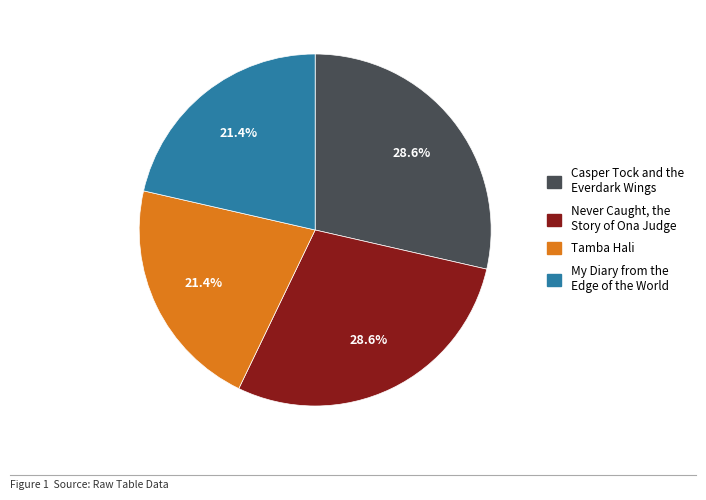

What percentage is NOT represented by My Diary from the Edge of the World?

78.6%